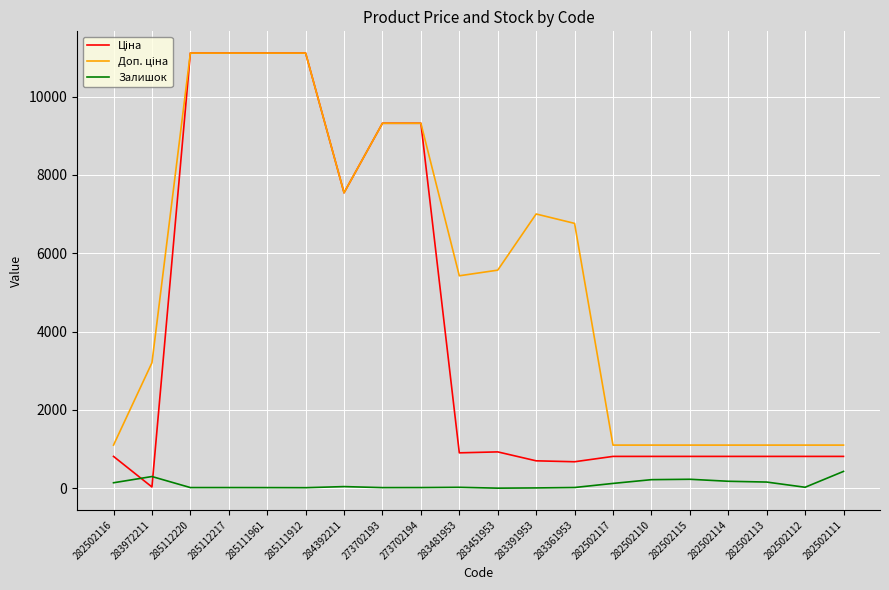

The Залишок series shows 17.0 at 285112217. True or false?

True